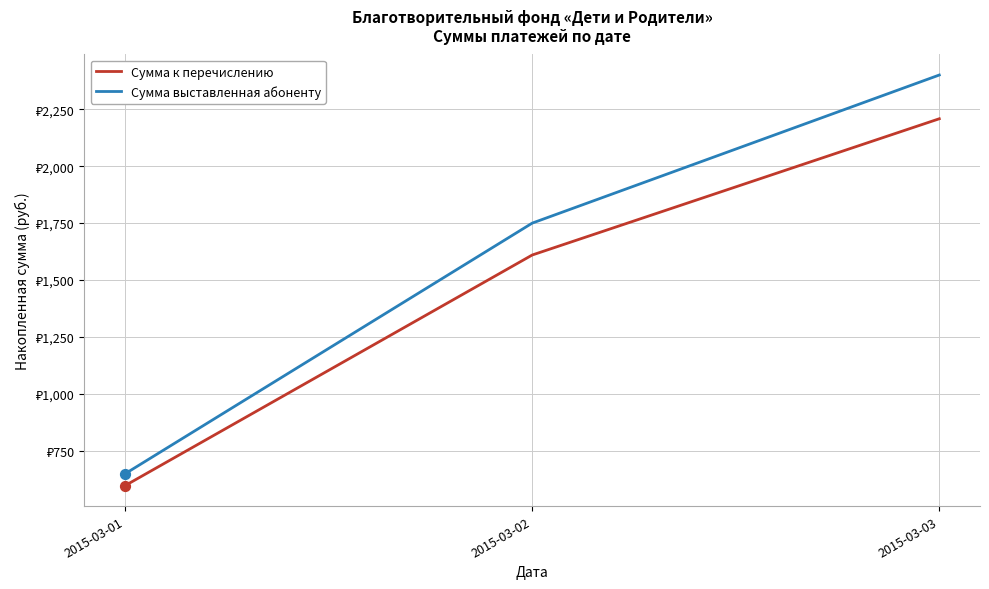

What are all the series names shown in the legend?

Сумма к перечислению, Сумма выставленная абоненту